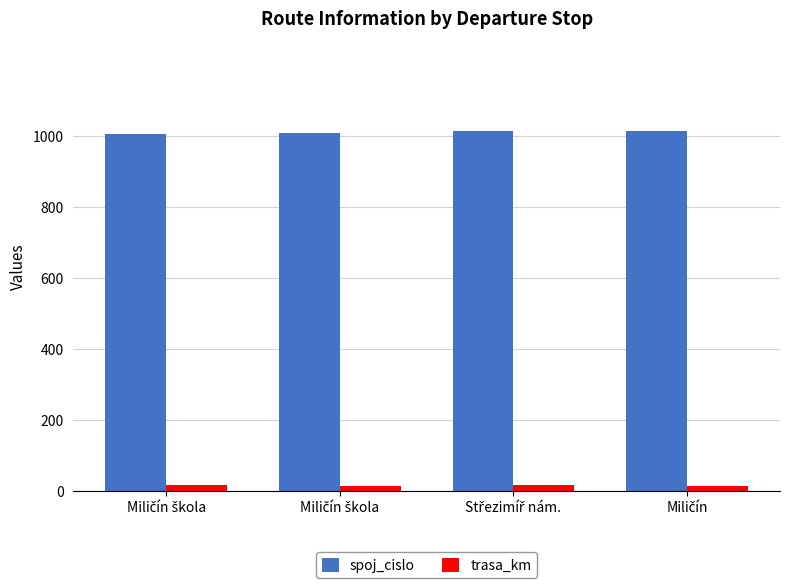

Does the chart contain any negative values?

No